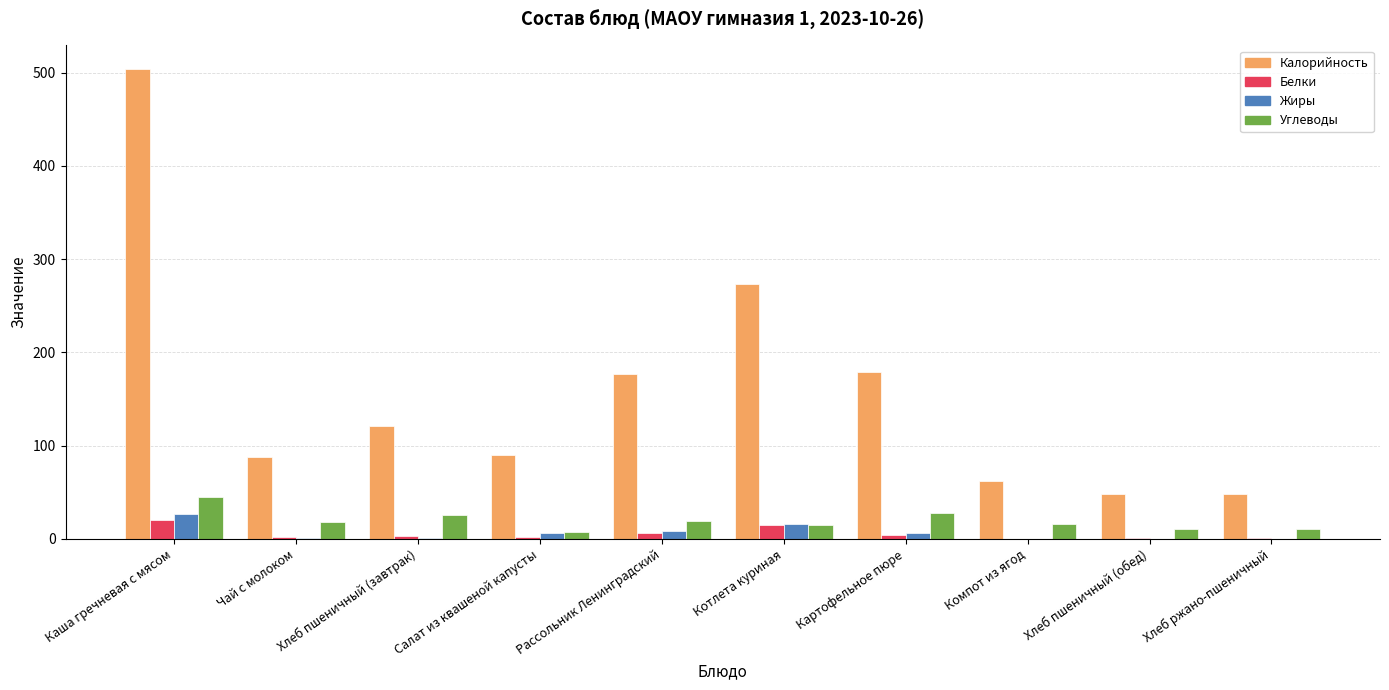

What is the approximate value of Белки at Котлета куриная?

15.0